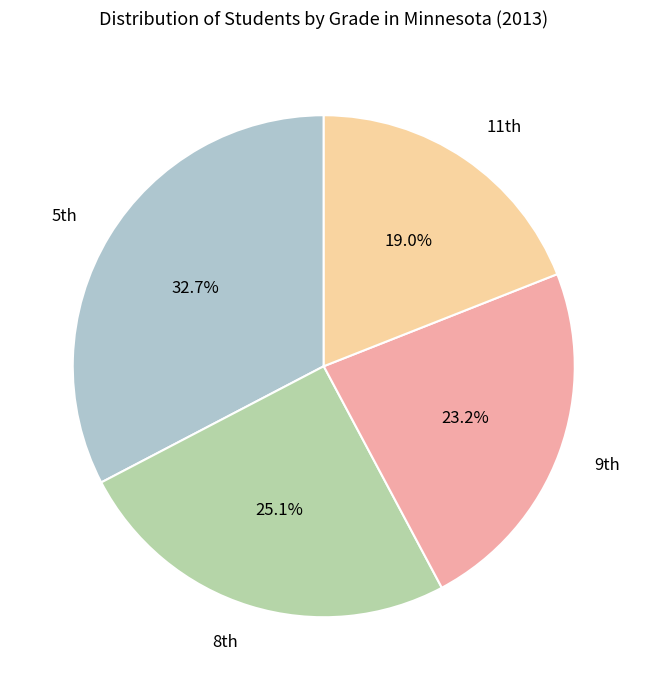

Rank the categories by value from lowest to highest.

11th, 9th, 8th, 5th